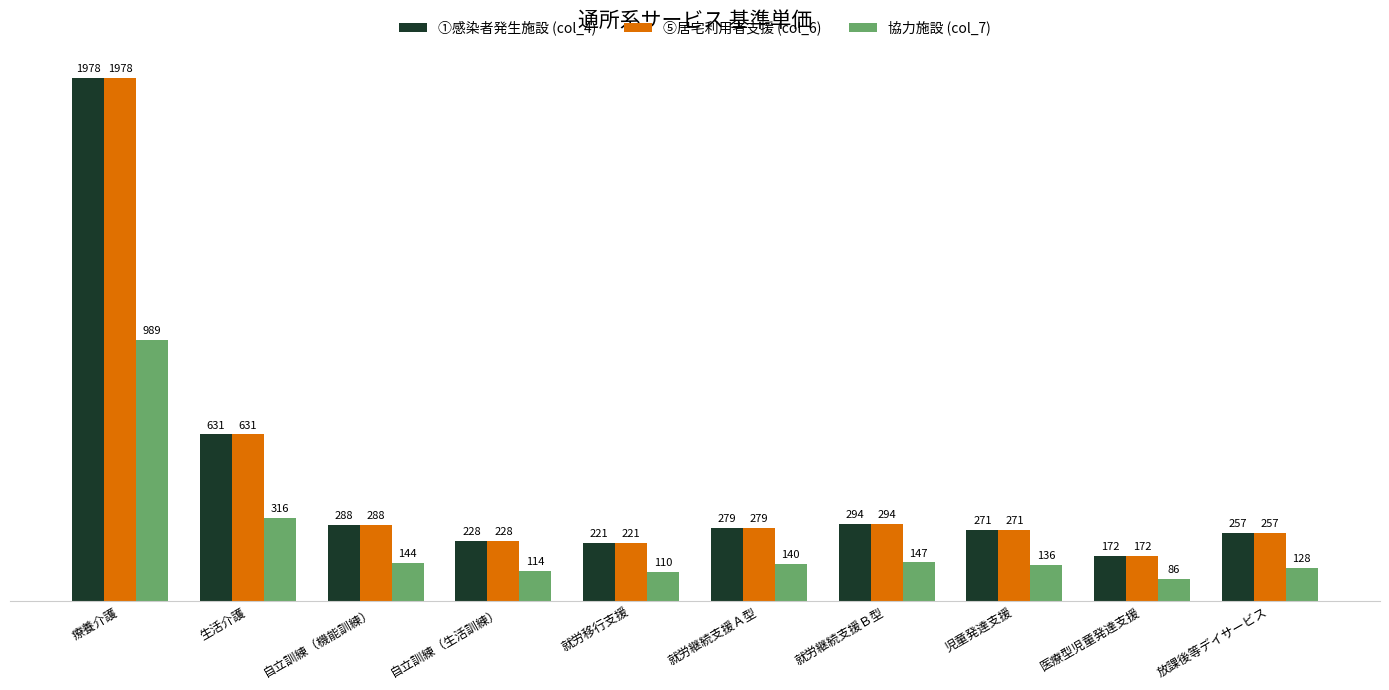

What is the total value across all series at 自立訓練（機能訓練）?

720